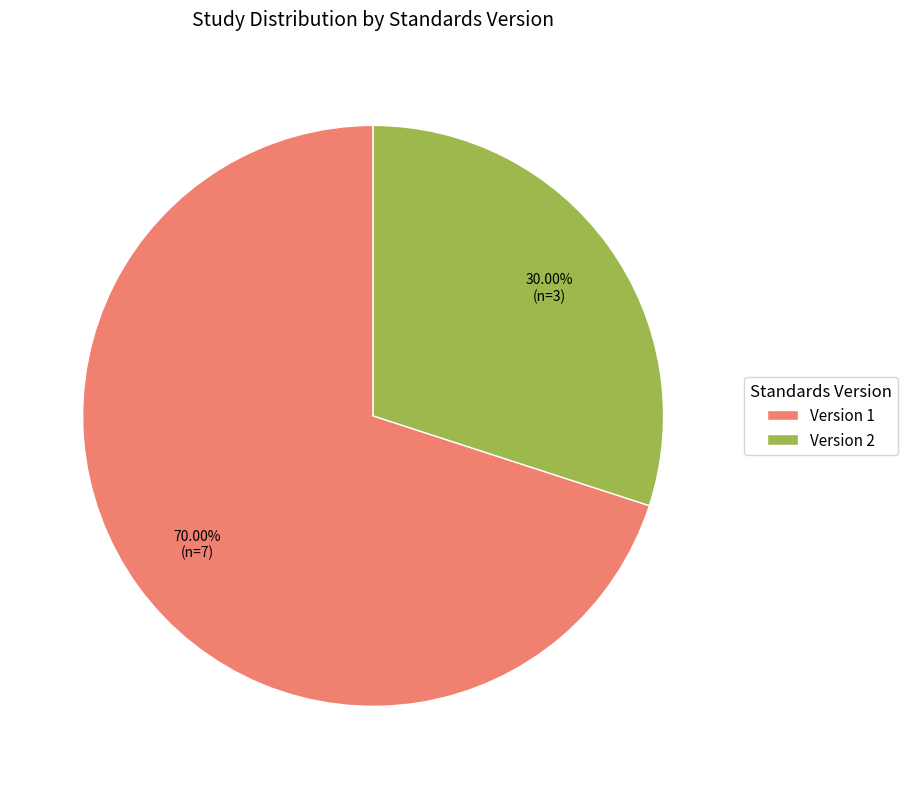

The Version 2 slice represents 57% of the pie. True or false?

False